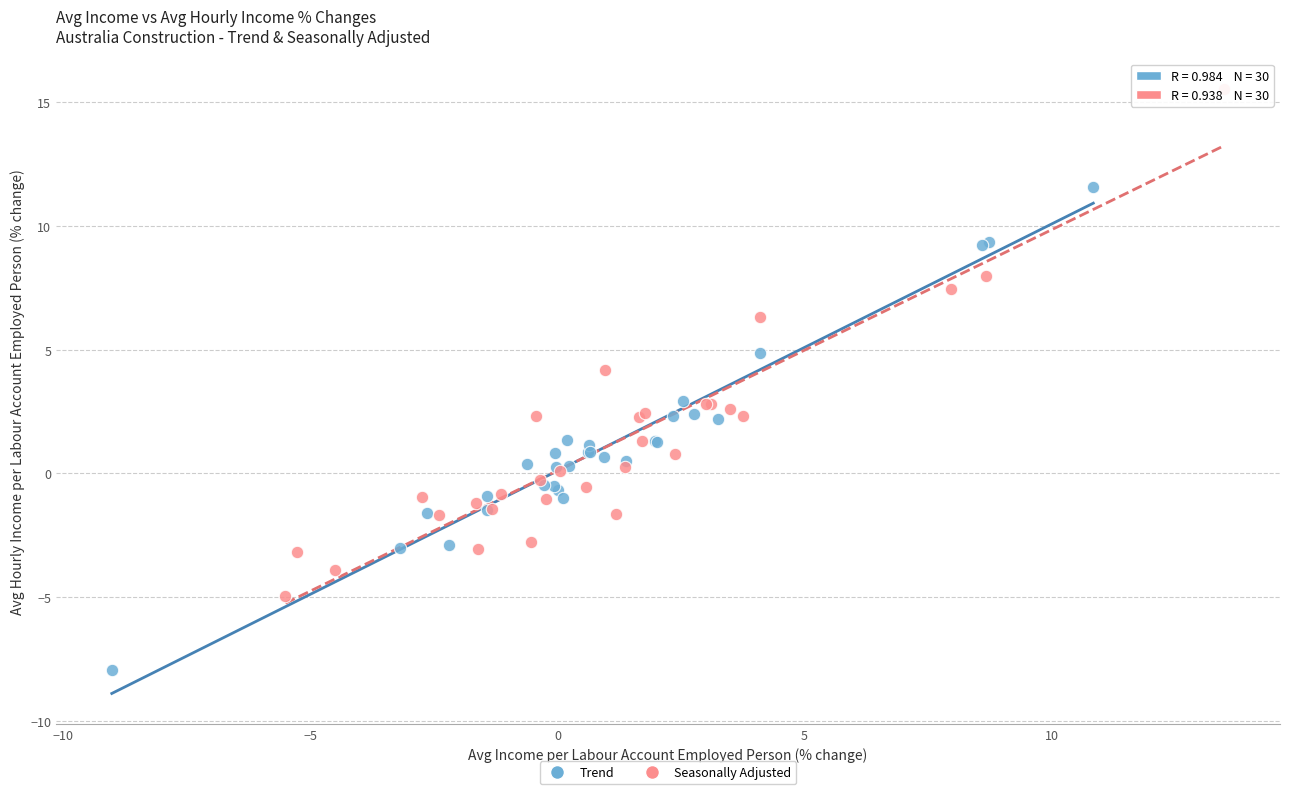

Which series contains the lowest Y value?

Trend